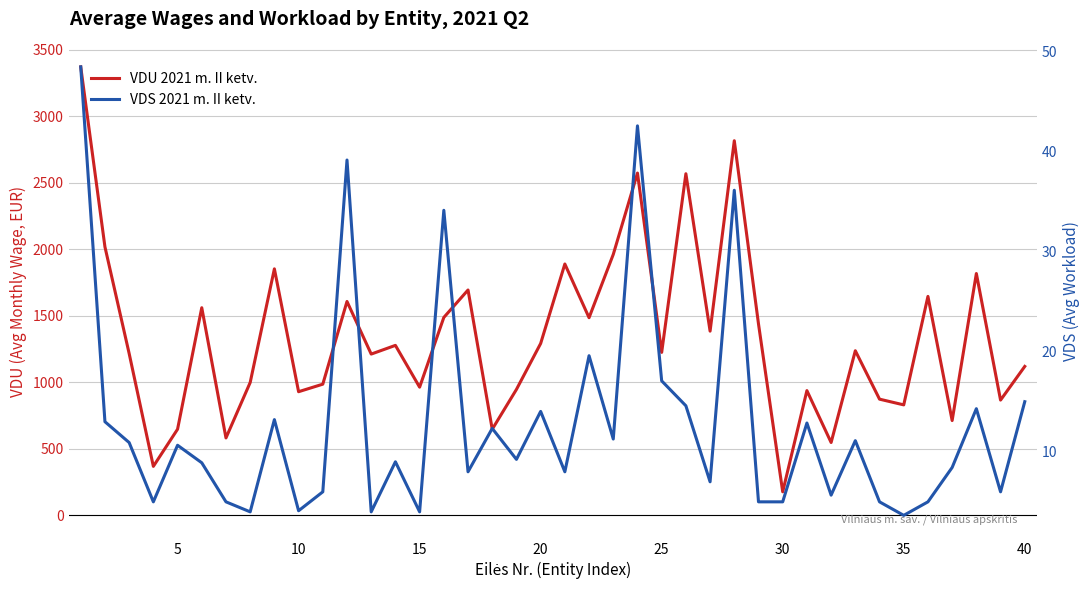

How many data points in VDU 2021 m. II ketv. are above 1237?

20